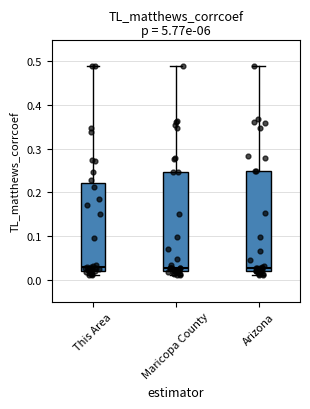

Where does the median line of the box for This Area sit on the y-axis? The values are not printed on the chart, so give them approximately, as read against the axis.

0.03